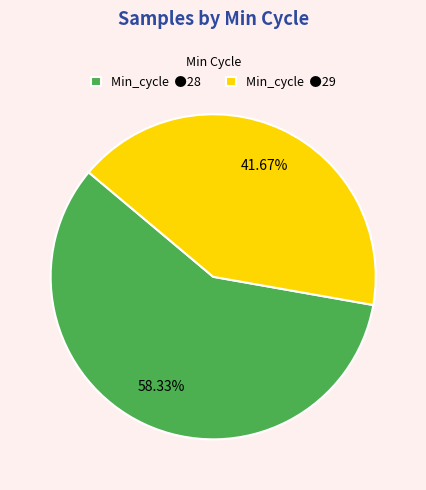

Count the number of slices in the pie.

2